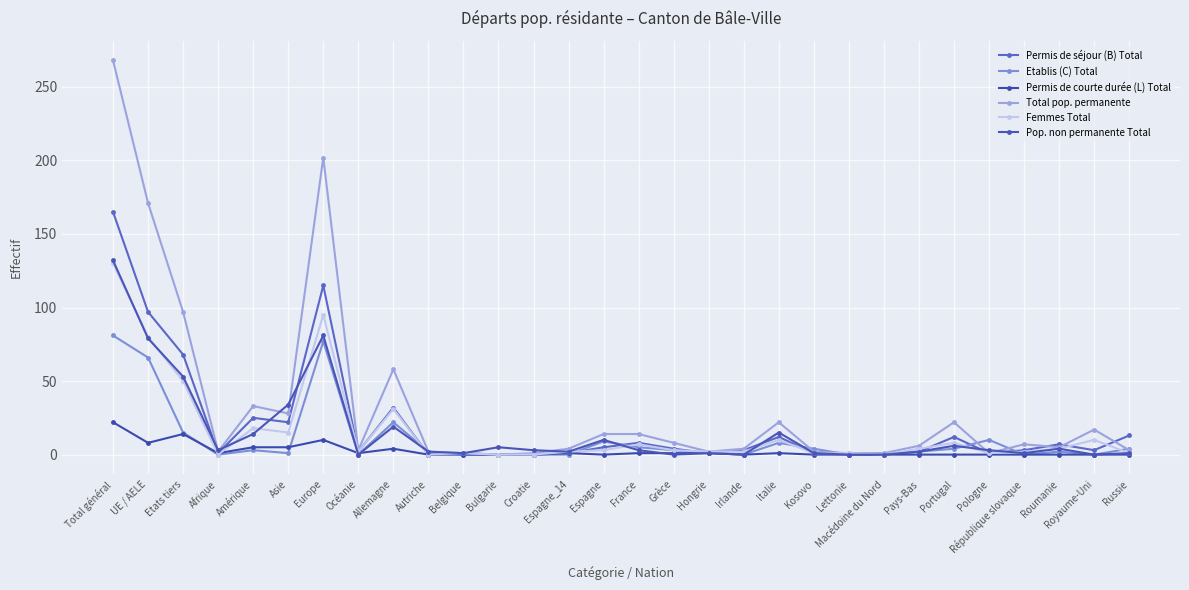

List the labels in order of Pop. non permanente Total value, smallest first.

Océanie, Grèce, Irlande, Lettonie, Macédoine du Nord, Royaume-Uni, Belgique, Hongrie, Kosovo, République slovaque, Russie, Autriche, Espagne_14, Pays-Bas, Afrique, Croatie, France, Pologne, Roumanie, Bulgarie, Portugal, Espagne, Amérique, Italie, Allemagne, Asie, Etats tiers, UE / AELE, Europe, Total général